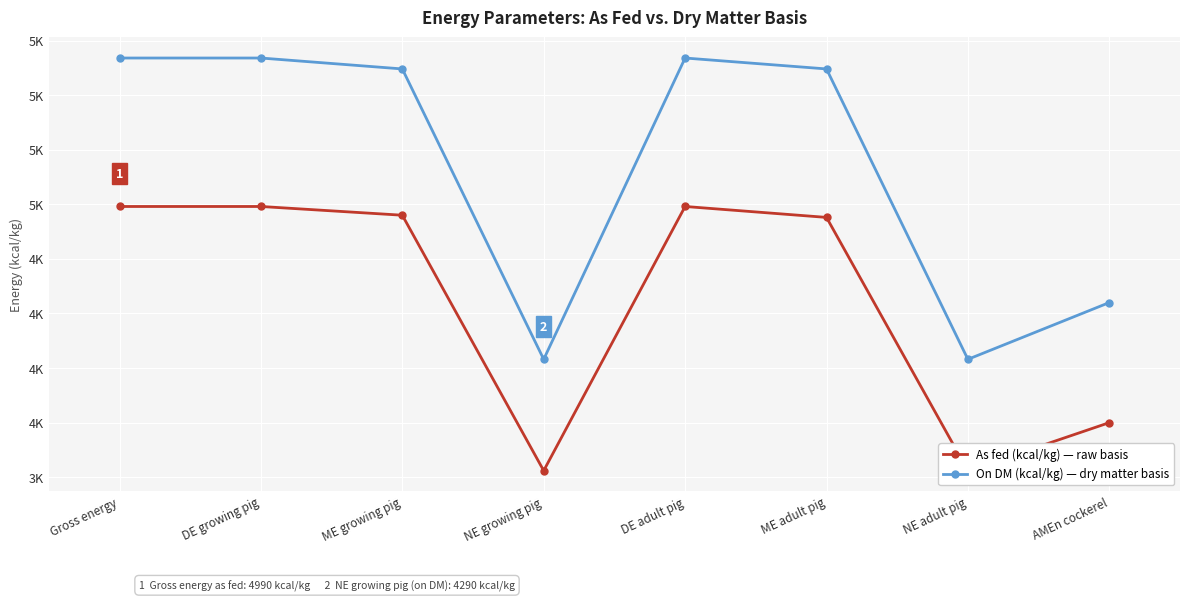

What is the difference between the maximum and second lowest values in the On DM series?

1380